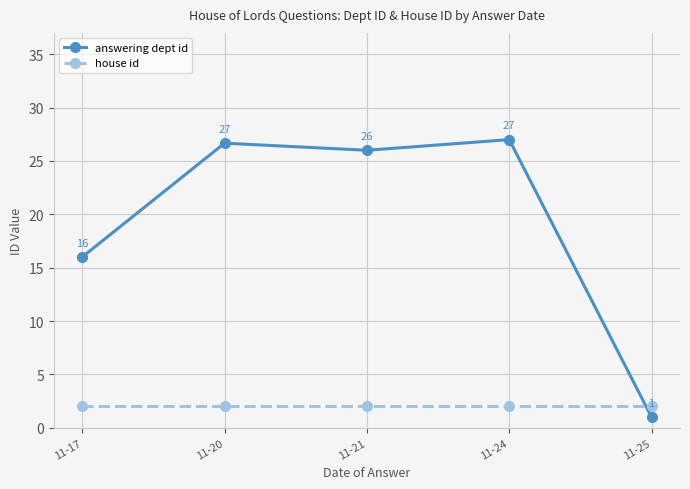

What is the highest value of the house id series?

2.0